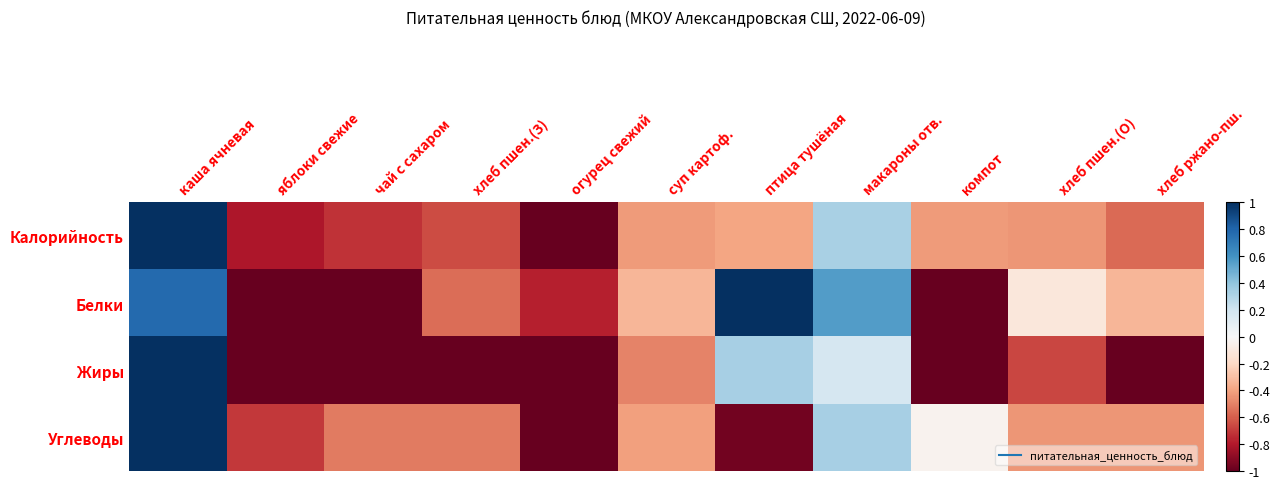

At how many categories does at least one series exceed 0?

3